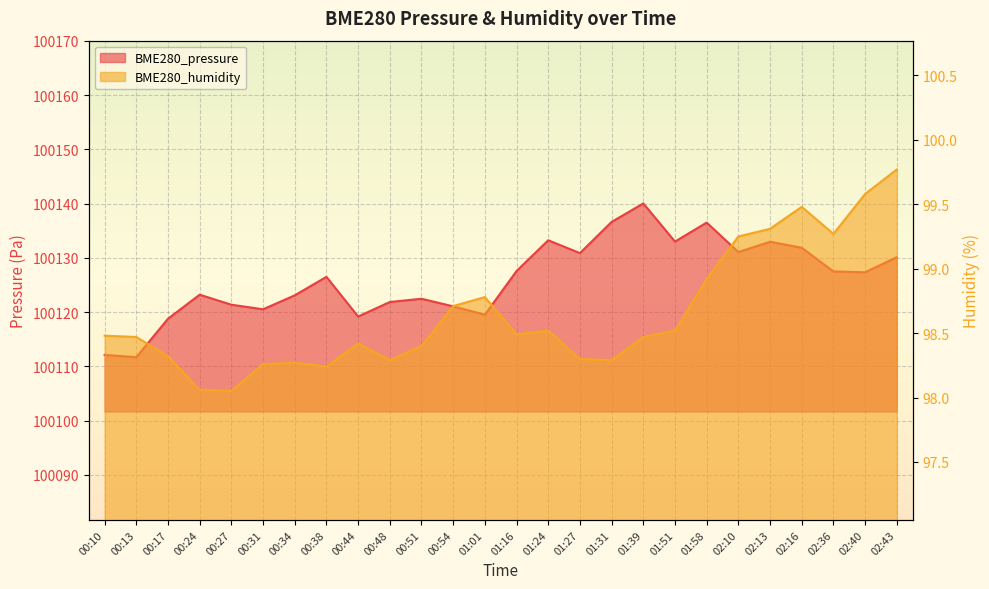

Between 01:24 and 01:01, which is larger?

01:24